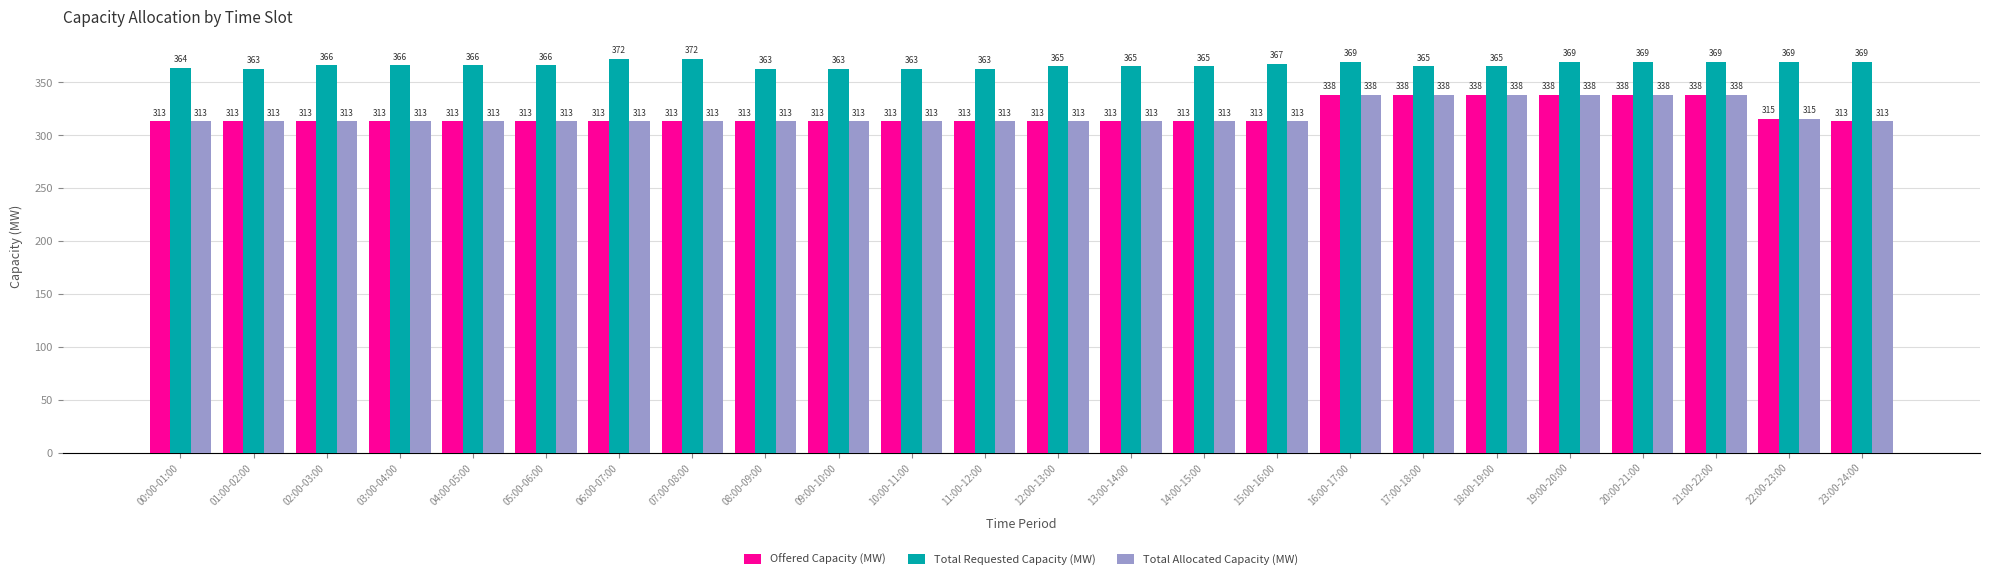

What is the minimum value for Total Requested Capacity (MW)?

363